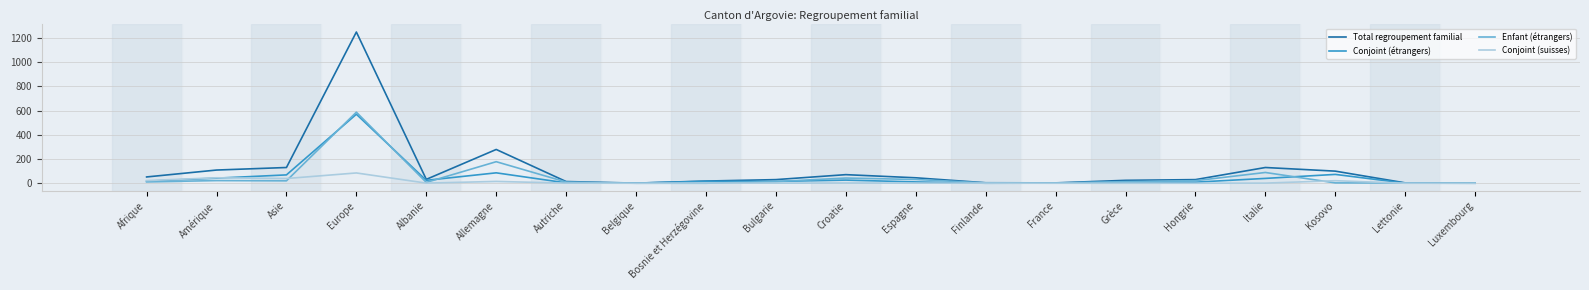

What is the maximum value for Conjoint (suisses)?

85